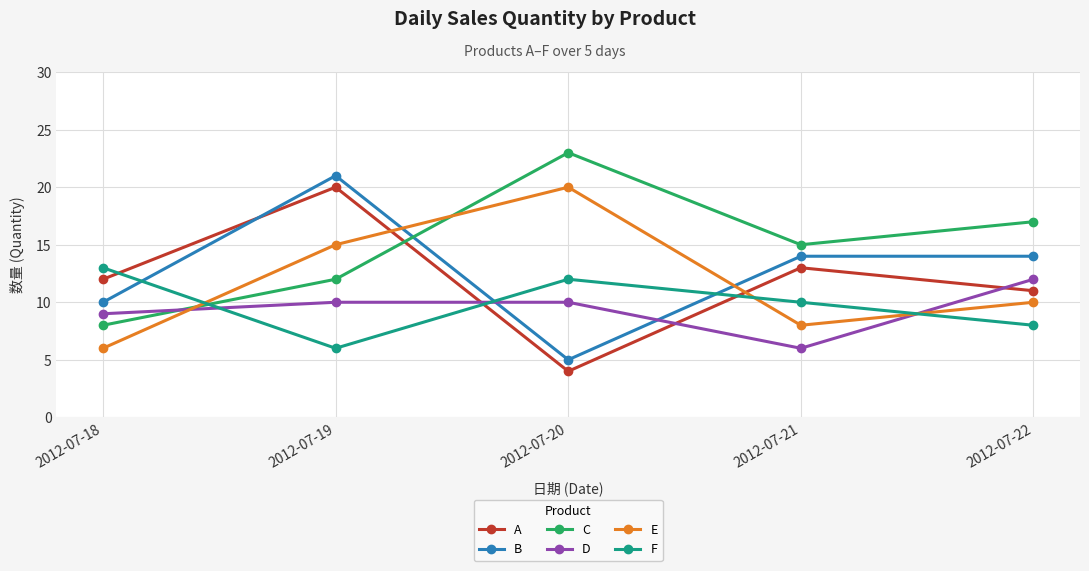

True or false: F has more than 0 interior local peaks.

True